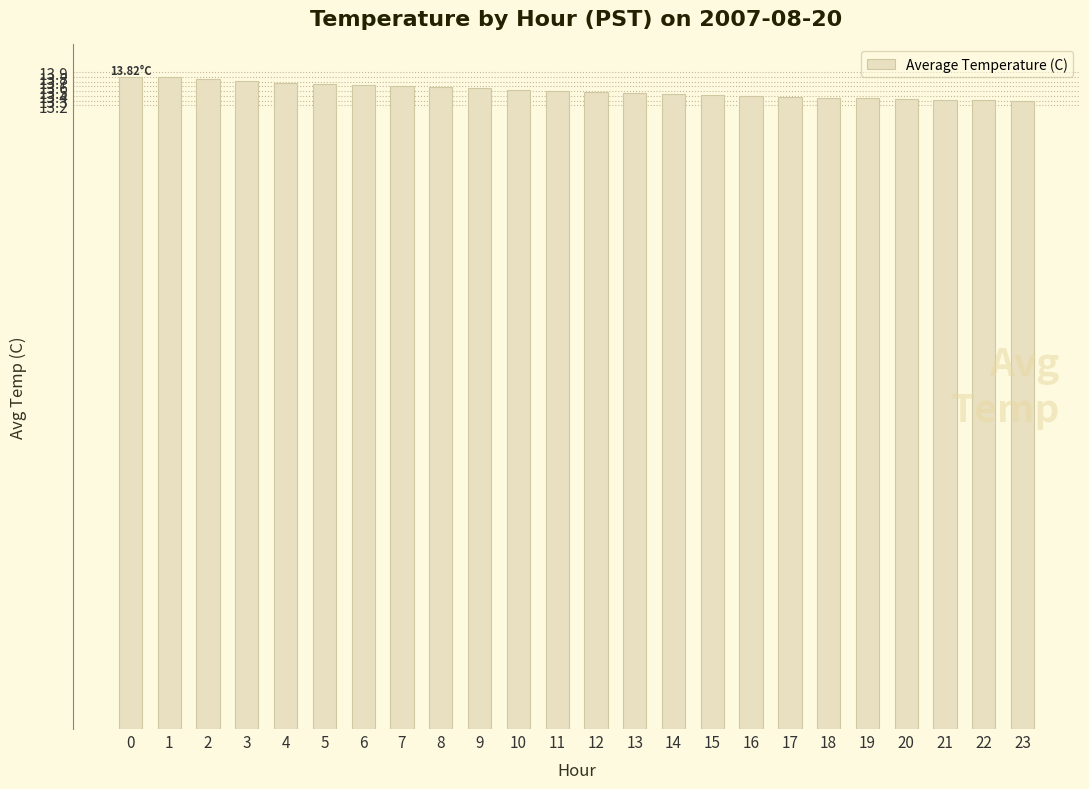

How many bars are there in total?

24